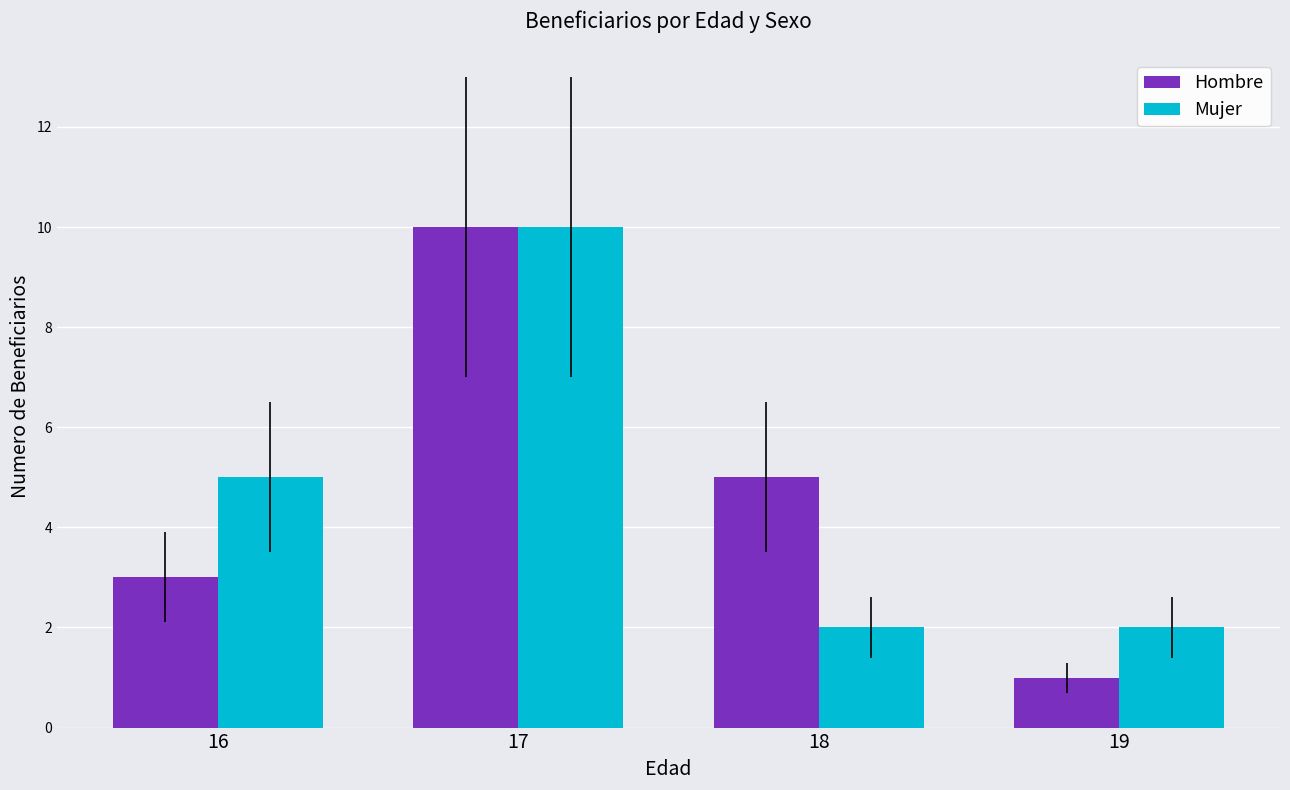

Are the bars grouped side by side (vs. stacked)?

Yes